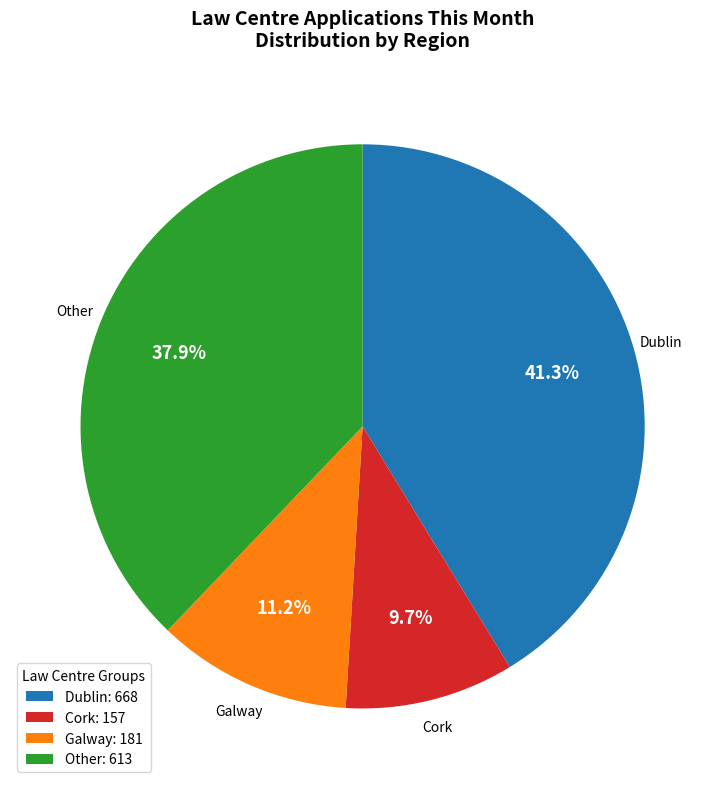

Is the sum of Dublin: 668 and Other: 613 greater than half?

Yes